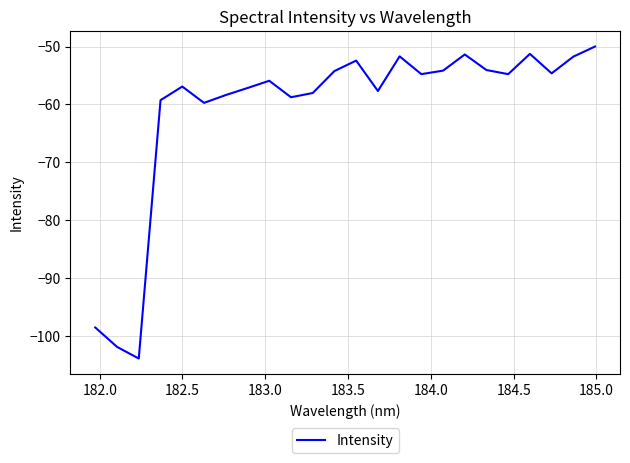

Is this an area chart (filled region under the line)?

No